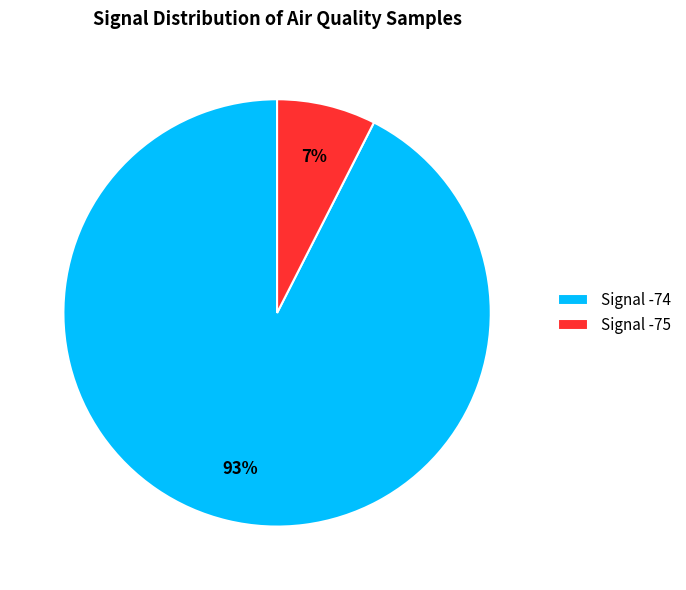

To the nearest percent, what portion does Signal -75 represent?

7%